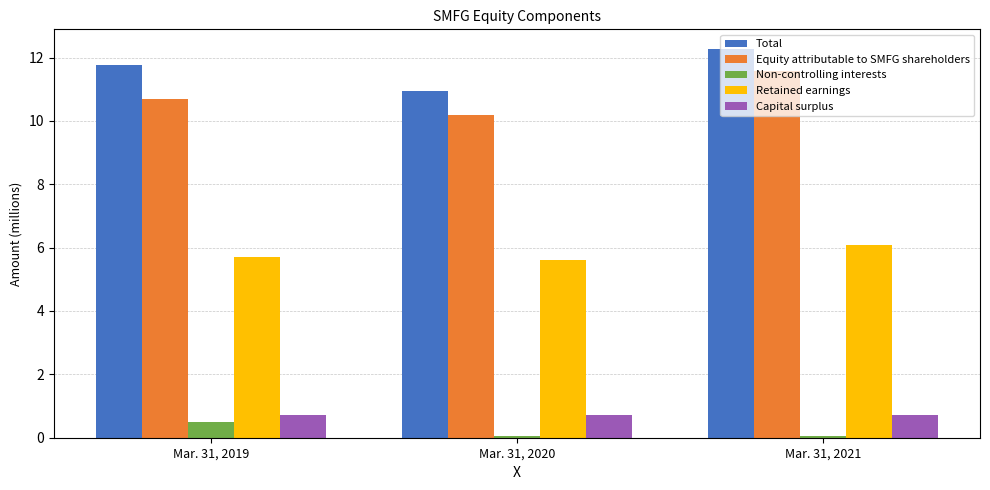

The value of Retained earnings at Mar. 31, 2020 is 5.6. True or false?

True